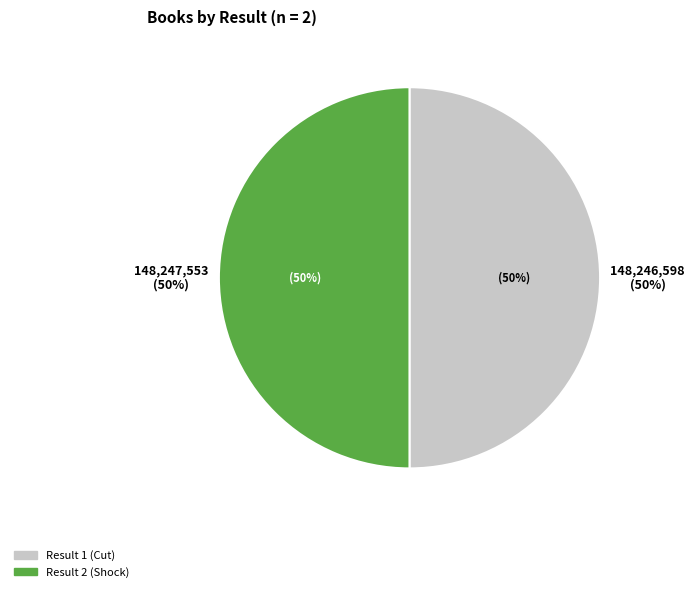

Rank the categories by value from lowest to highest.

Result 1 (Cut), Result 2 (Shock)